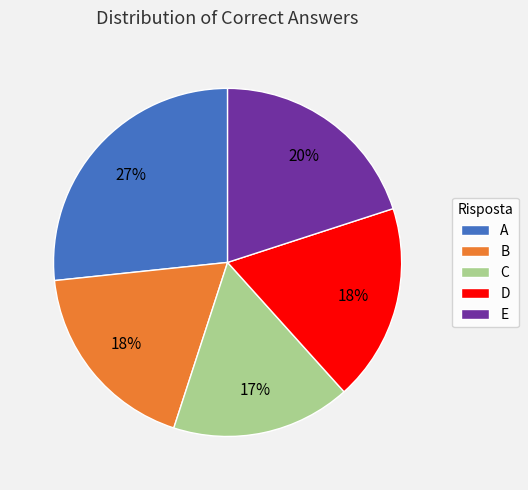

Which category has the biggest portion of the pie?

A